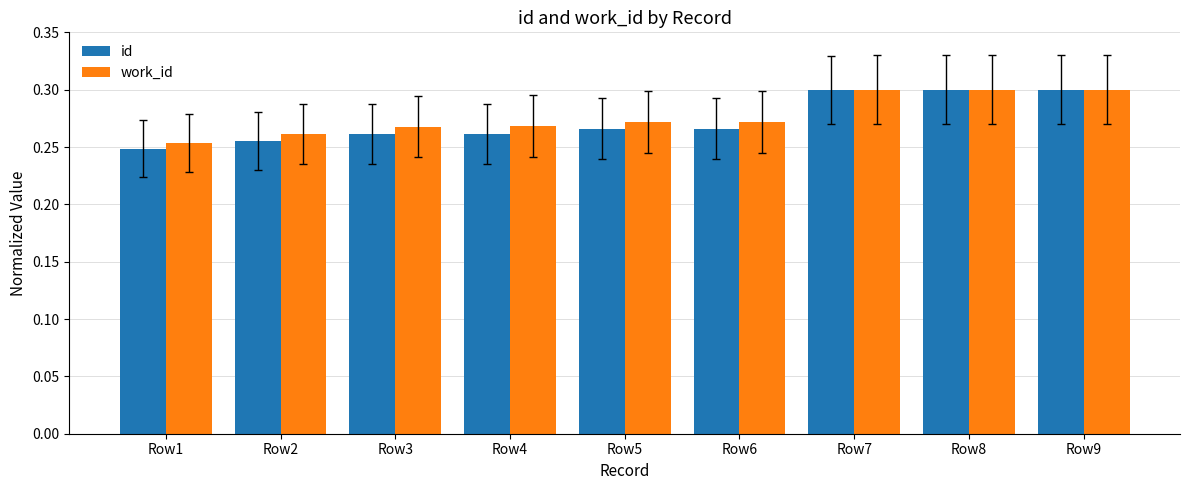

What is the sum of all id values?

2.5